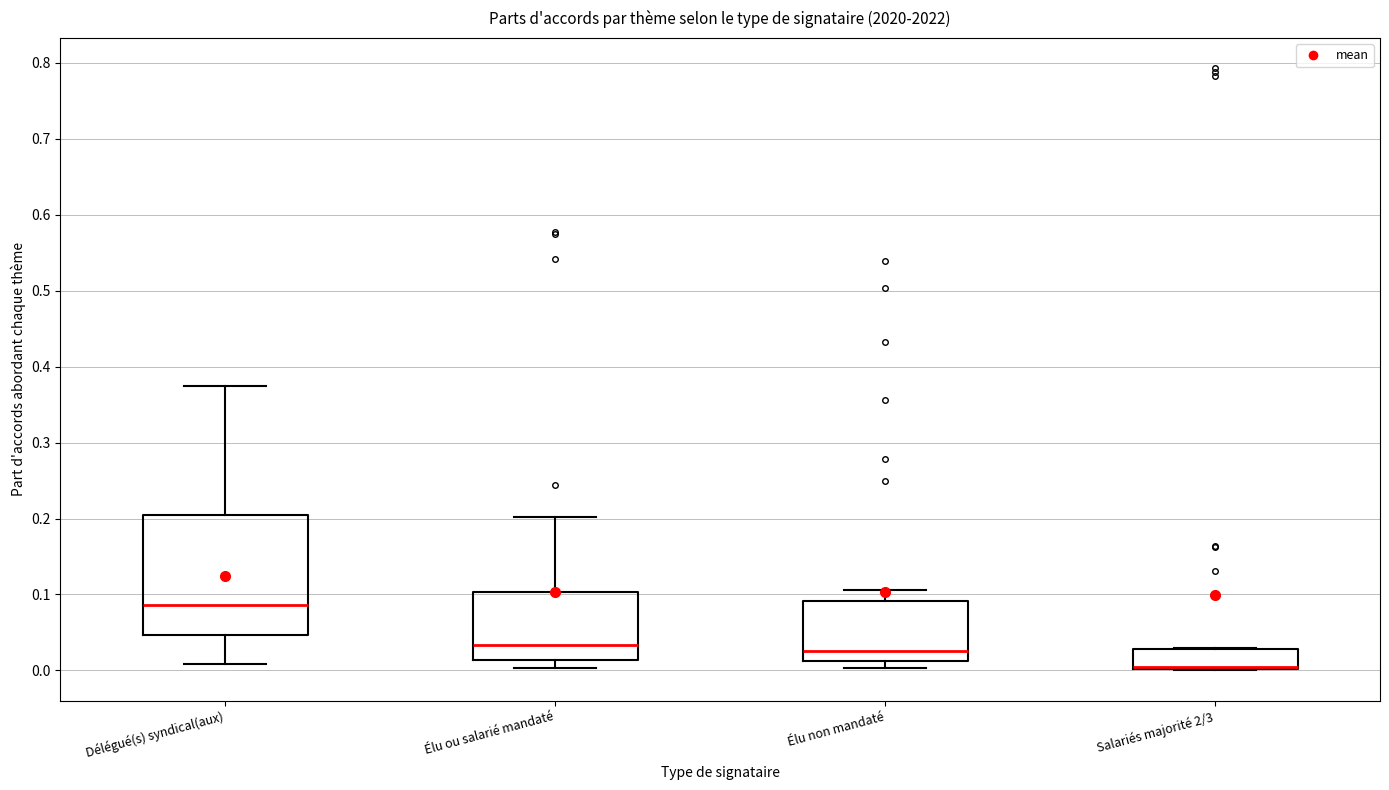

Where does the upper whisker of the box for Élu ou salarié mandaté end on the y-axis? The values are not printed on the chart, so give them approximately, as read against the axis.

0.20